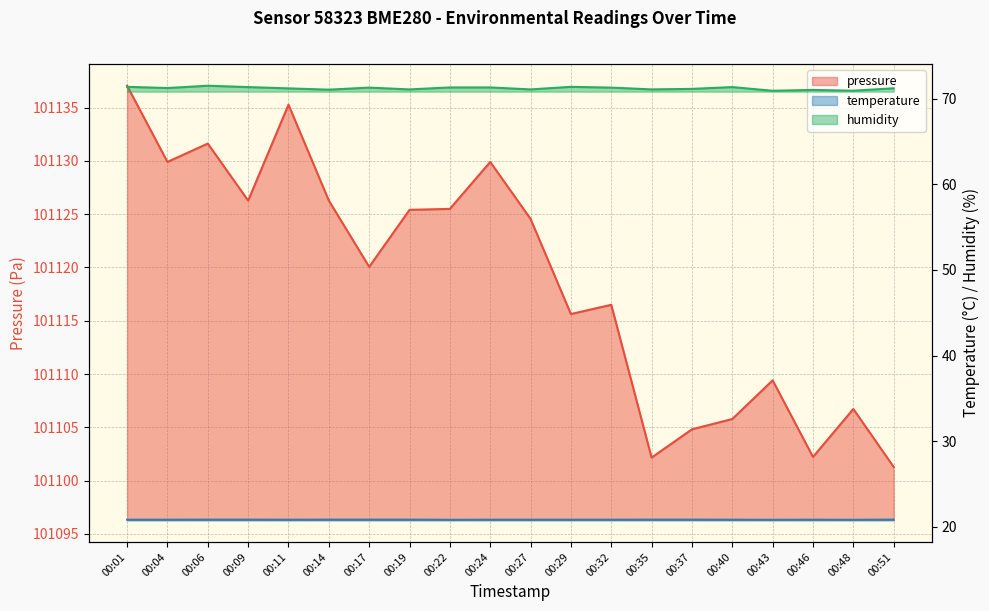

Reading left to right, what are all the values shown in this chart?

pressure: 00:01=101137.1	00:04=101129.9	00:06=101131.6	00:09=101126.3	00:11=101135.3	00:14=101126.3	00:17=101120.1	00:19=101125.4	00:22=101125.5	00:24=101129.9	00:27=101124.6	00:29=101115.6	00:32=101116.5	00:35=101102.2	00:37=101104.8	00:40=101105.8	00:43=101109.4	00:46=101102.2	00:48=101106.7	00:51=101101.3
temperature: 00:01=20.8	00:04=20.8	00:06=20.8	00:09=20.8	00:11=20.8	00:14=20.8	00:17=20.8	00:19=20.8	00:22=20.8	00:24=20.8	00:27=20.8	00:29=20.8	00:32=20.8	00:35=20.8	00:37=20.8	00:40=20.8	00:43=20.8	00:46=20.8	00:48=20.8	00:51=20.8
humidity: 00:01=71.4	00:04=71.2	00:06=71.5	00:09=71.4	00:11=71.2	00:14=71.1	00:17=71.3	00:19=71.1	00:22=71.3	00:24=71.3	00:27=71.1	00:29=71.4	00:32=71.3	00:35=71.1	00:37=71.2	00:40=71.4	00:43=70.9	00:46=71.0	00:48=70.9	00:51=71.2